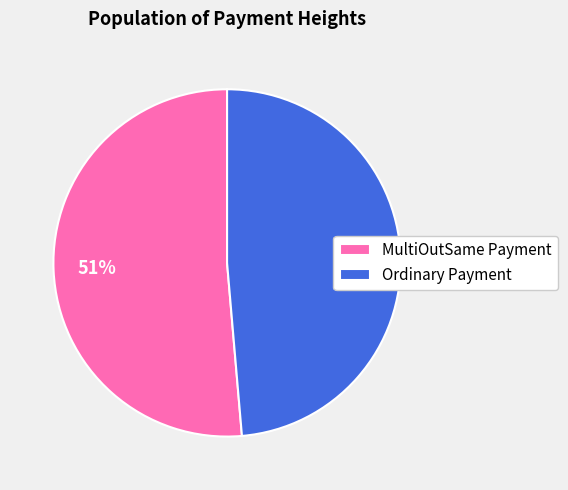

What is the largest slice in the pie chart?

MultiOutSame Payment